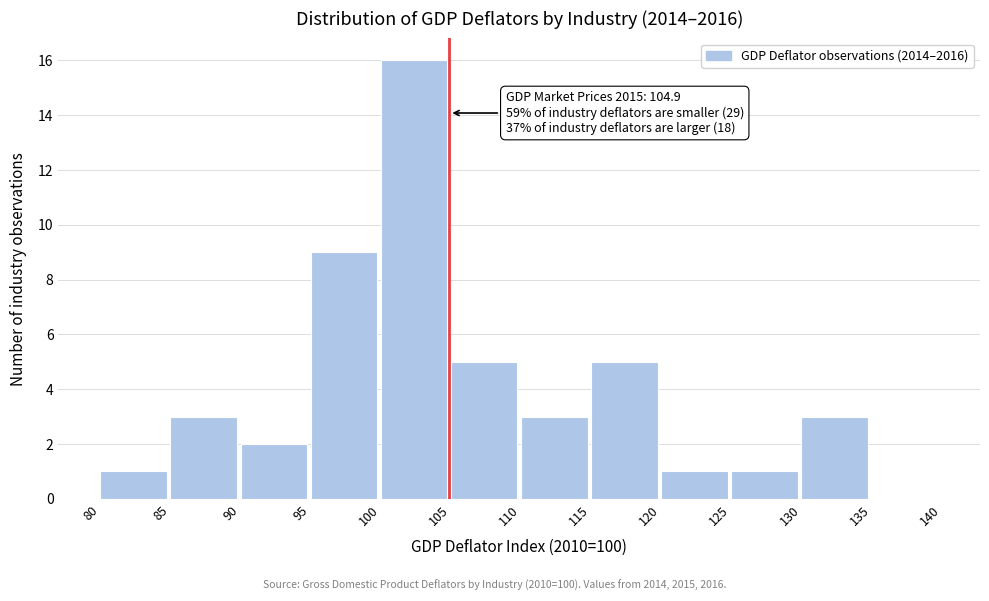

Which range on the x-axis has the tallest bar?

100 to 105